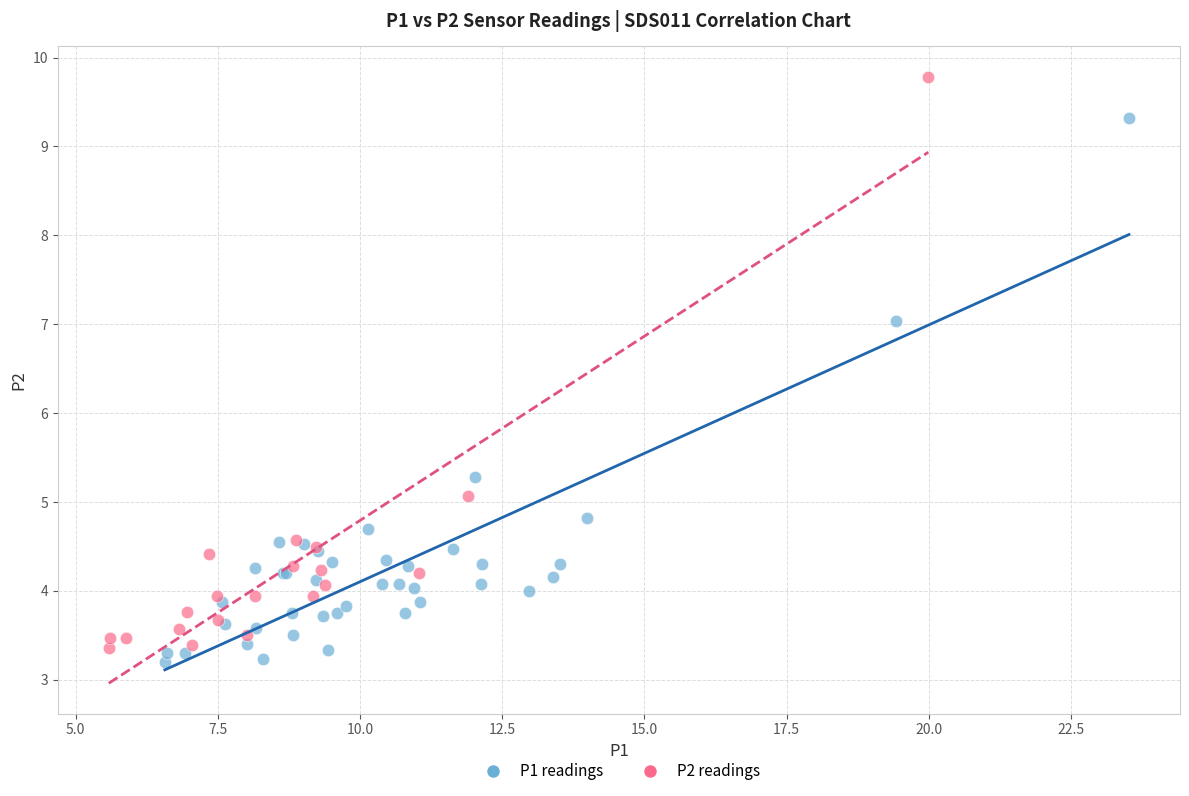

Which series has the largest Y range (max minus min)?

P2 readings